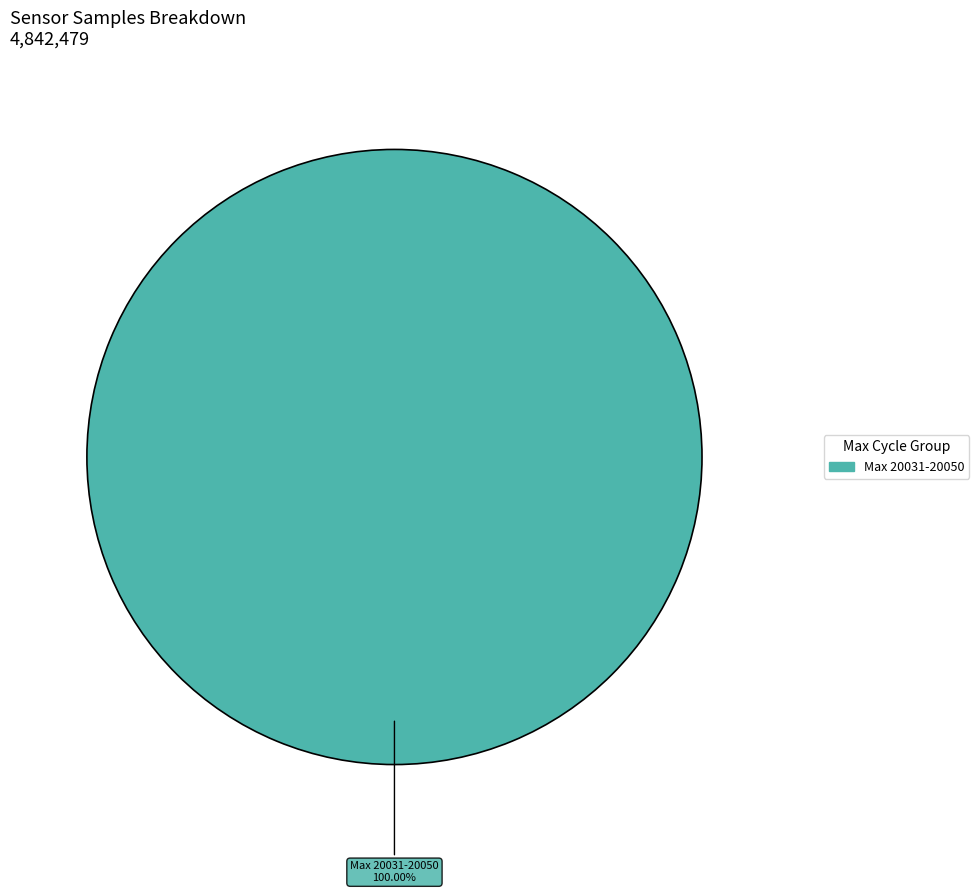

Rank the categories by value from lowest to highest.

Max 20031-20050